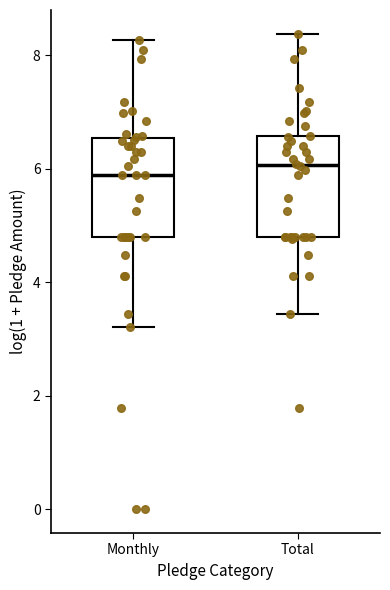

Reading left to right, transcribe this box plot: for each box, give where its median line is, the range the box spans, and where its two whiskers end, as read against the y-axis. The values are not printed on the chart, so give them approximately, as read against the axis.

Monthly: median 5.8, box 4.8 to 6.6, whiskers 3.2 to 8.2
Total: median 6.0, box 4.8 to 6.6, whiskers 3.4 to 8.4